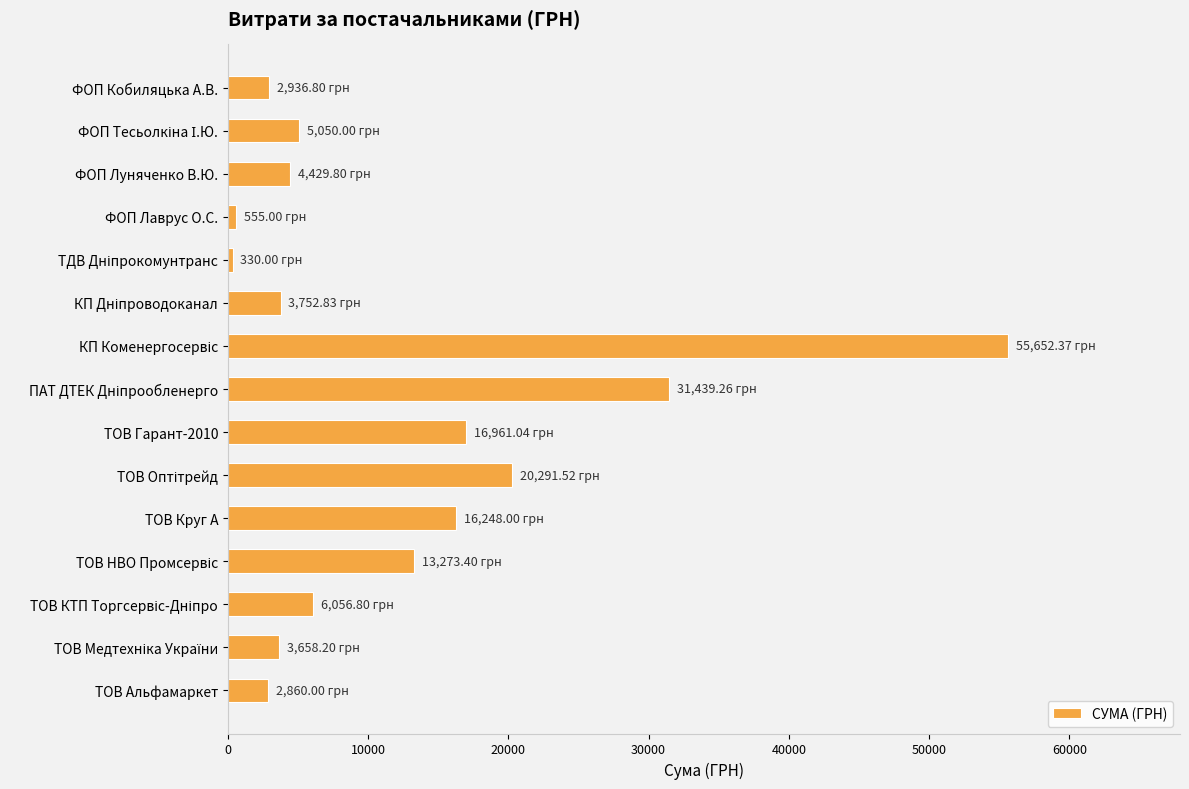

What is the label of the 12th bar from the bottom?

ФОП Лаврус О.С.